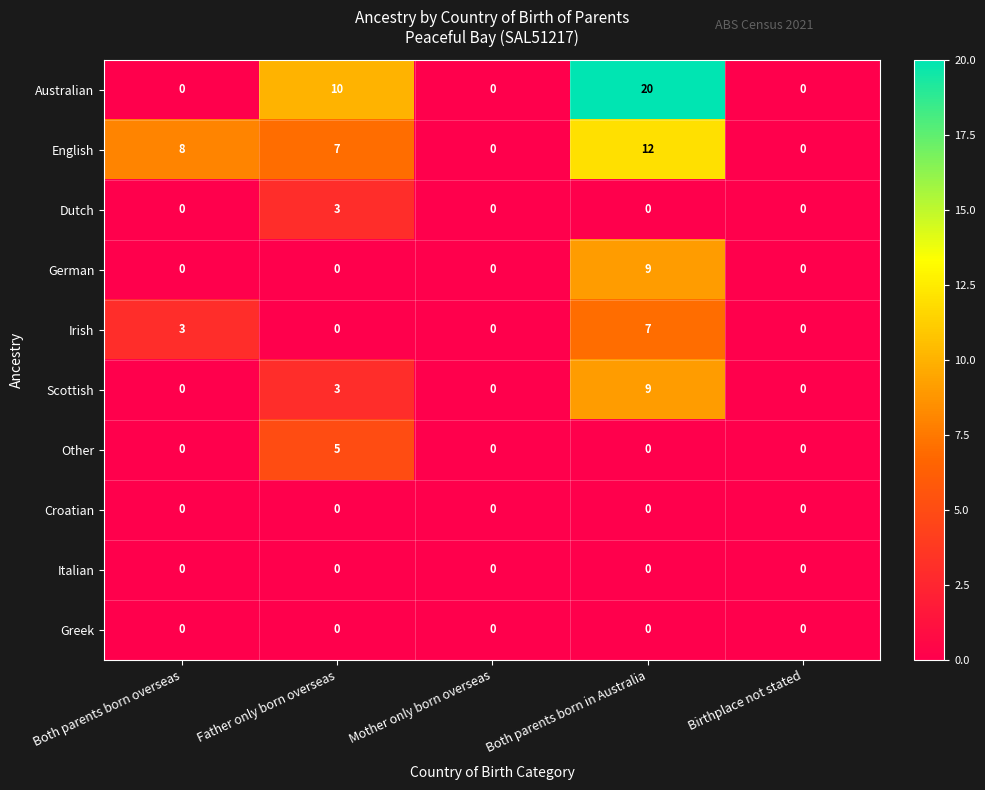

Read the English value at Both parents born overseas, to the nearest 5.

10